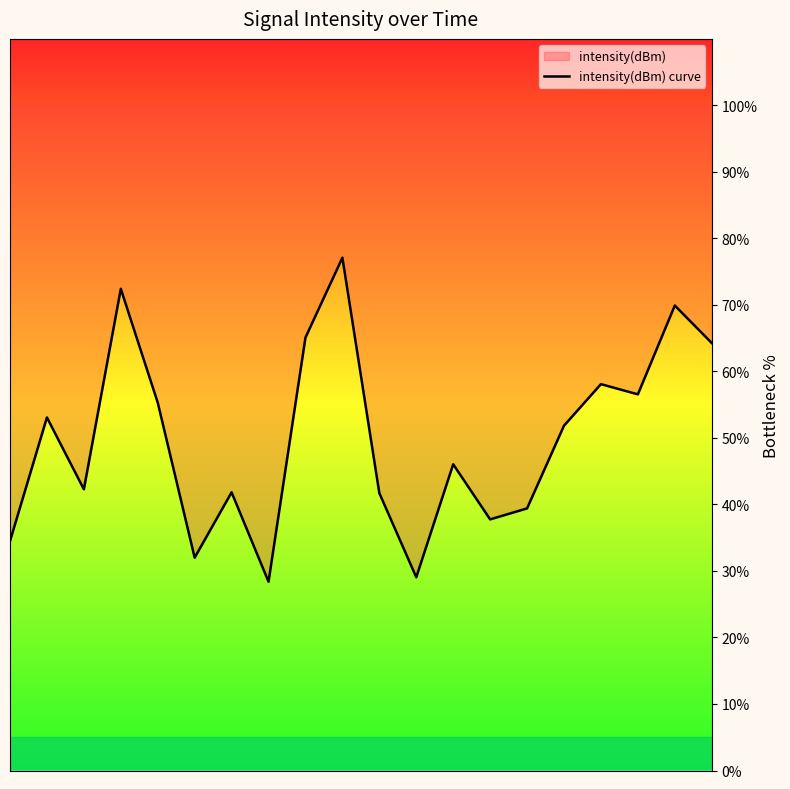

How many points are higher than both their immediate neighbors (excluding endpoints)?

7